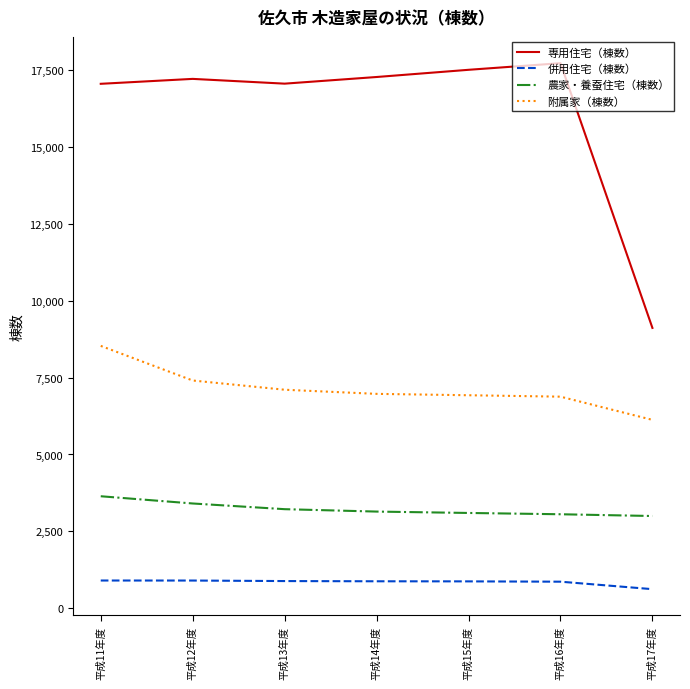

What is the difference between the second highest and second lowest values in the 専用住宅（棟数） series?

455